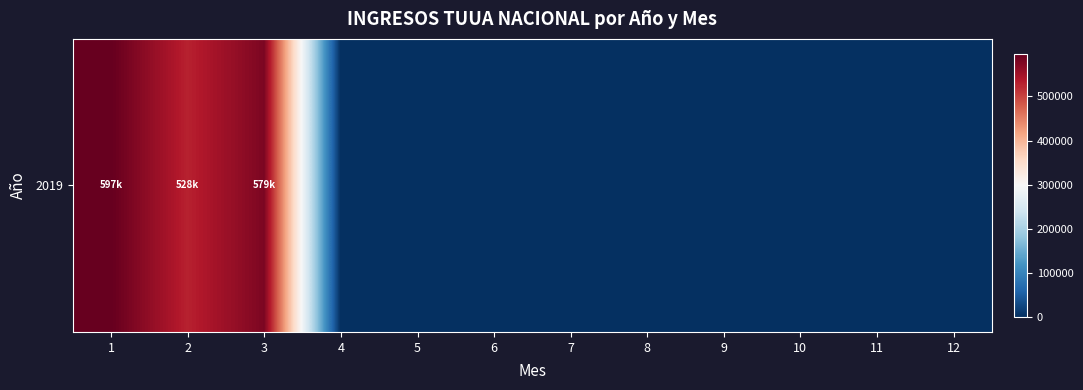

Reading left to right, transcribe all the data shown in this chart.

596753.4	528318.2	579013.2	0.0	0.0	0.0	0.0	0.0	0.0	0.0	0.0	0.0